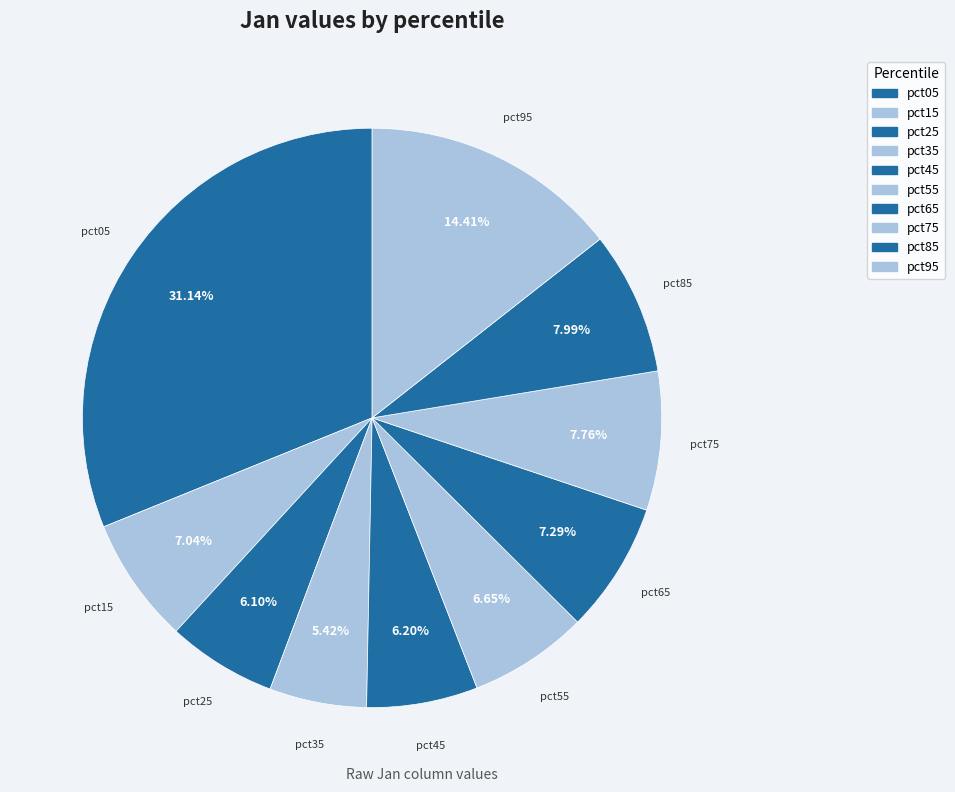

Do pct95 and pct55 together represent more than half of the pie?

No